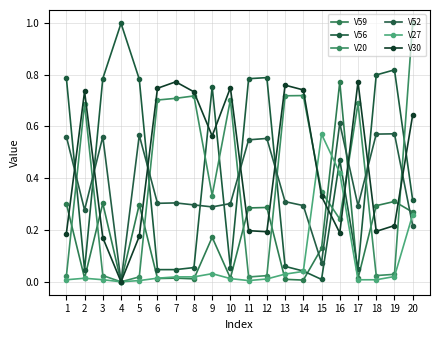

Does the chart have visible grid lines?

Yes